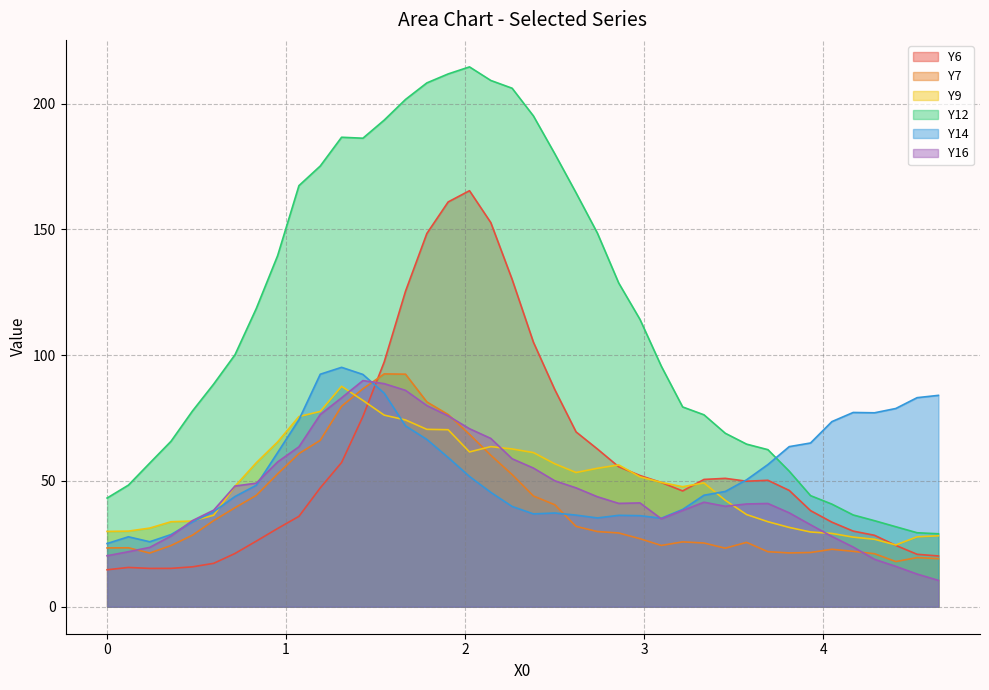

Which series has the largest range (max minus min)?

Y12